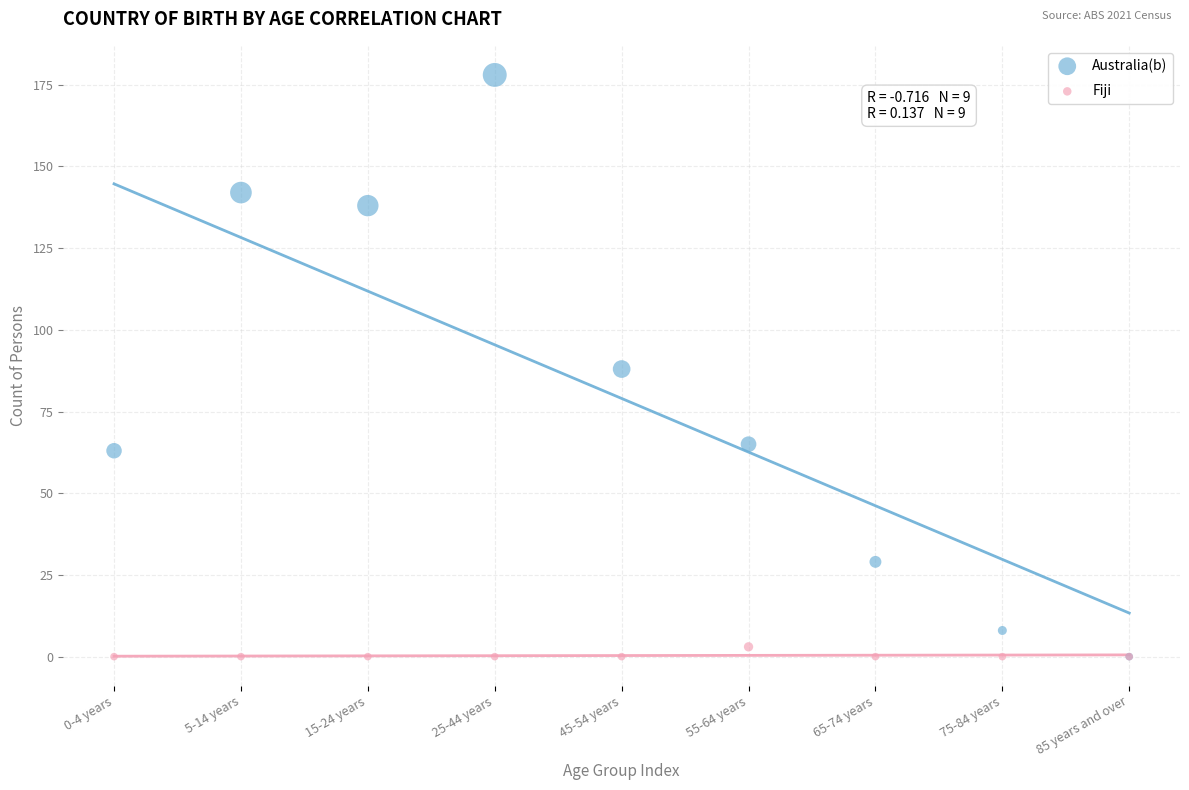

What are all the series names shown in the legend?

Australia(b), Fiji